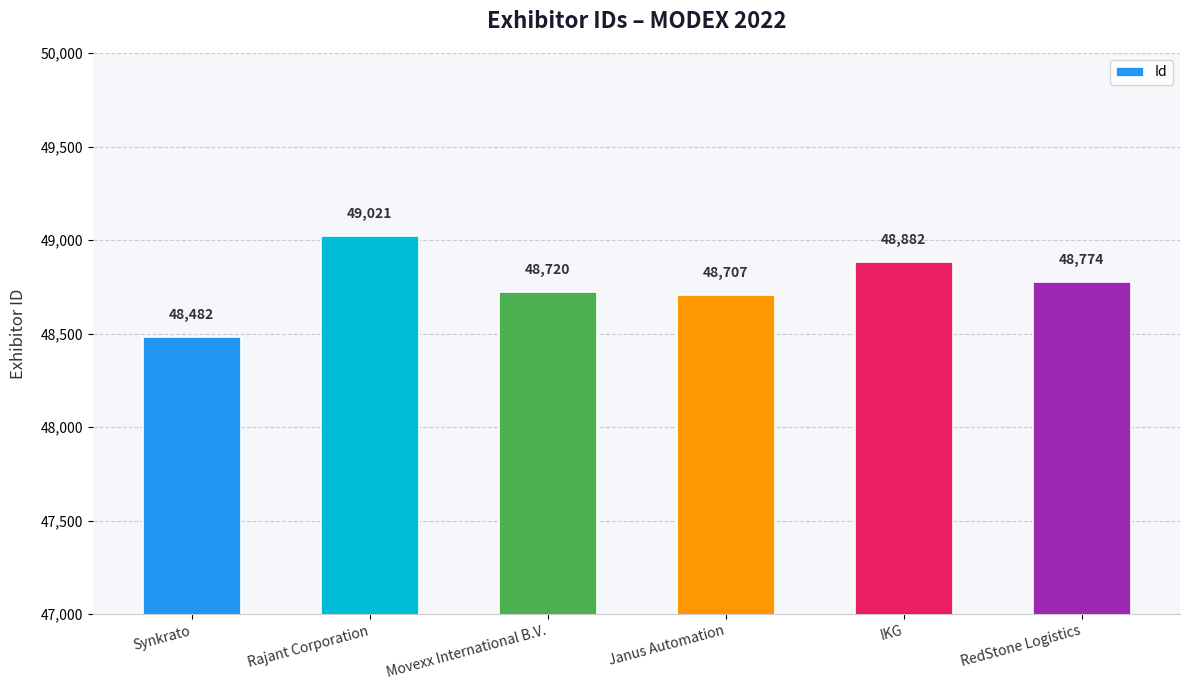

What is the sum of all values?

292586